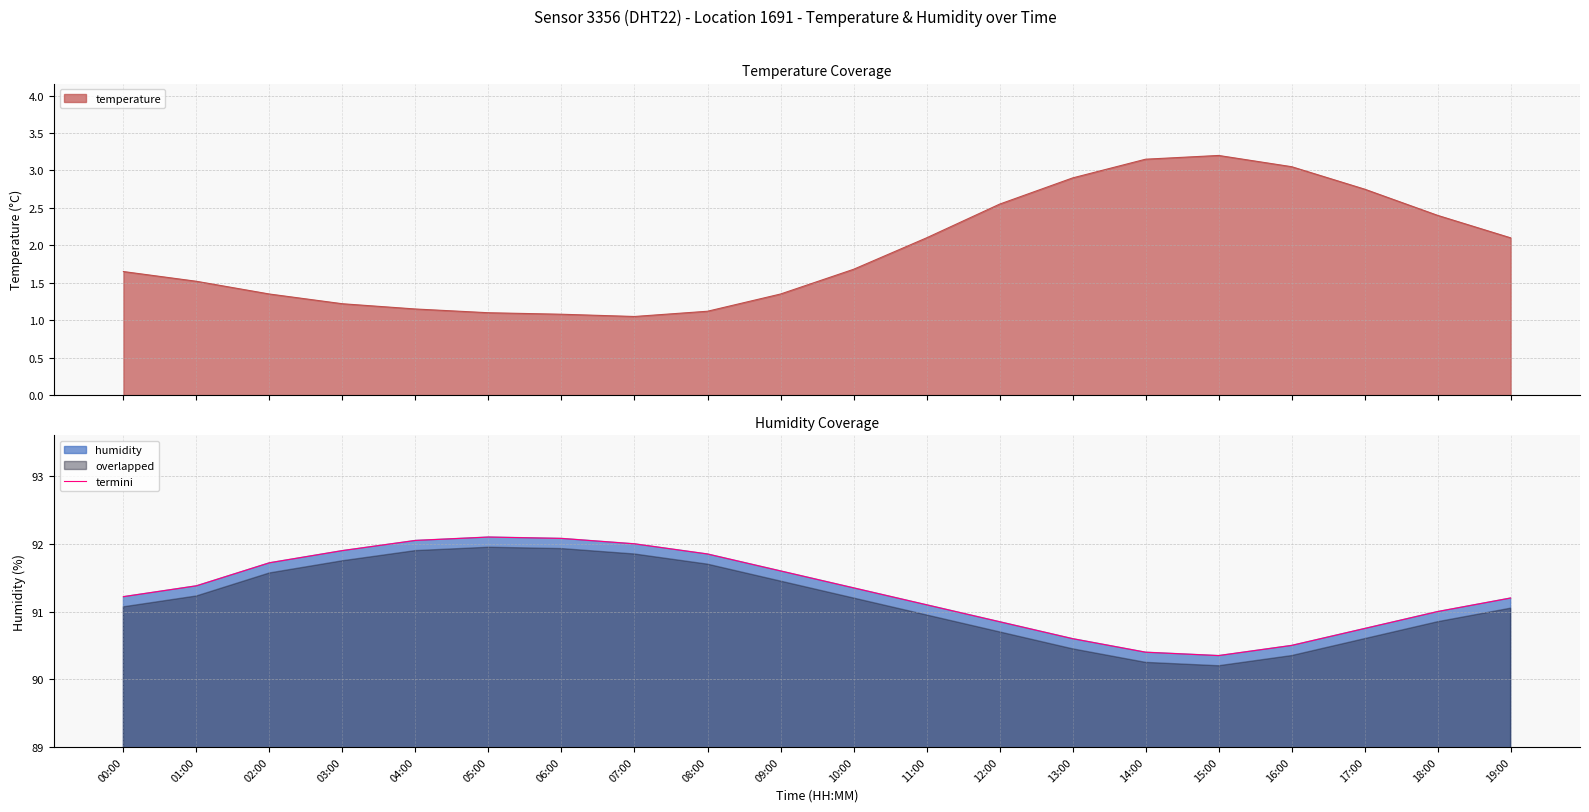

List the labels in order of value, largest first.

05:00, 06:00, 04:00, 07:00, 03:00, 08:00, 02:00, 09:00, 01:00, 10:00, 00:00, 19:00, 11:00, 18:00, 12:00, 17:00, 13:00, 16:00, 14:00, 15:00